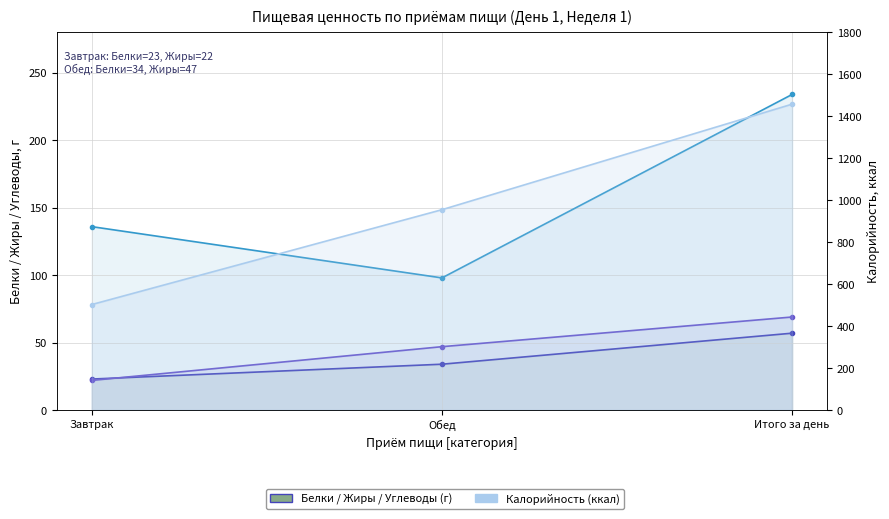

Which series changed the most between Обед and Итого за день?

Калорийность